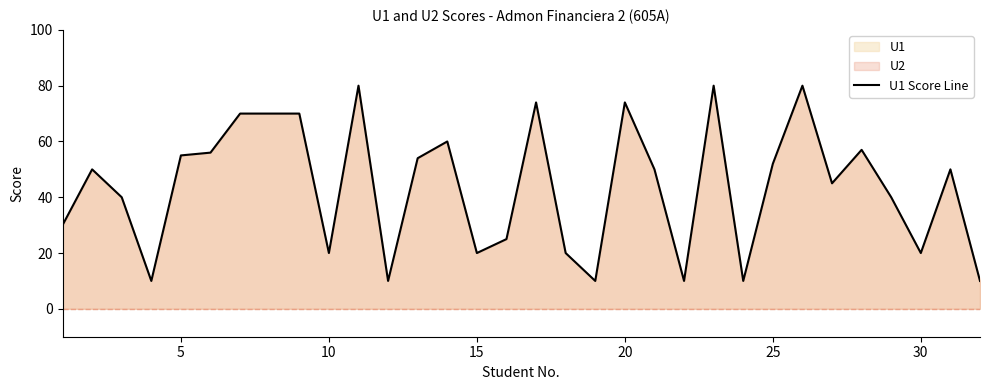

What is the maximum value shown in the chart?

80